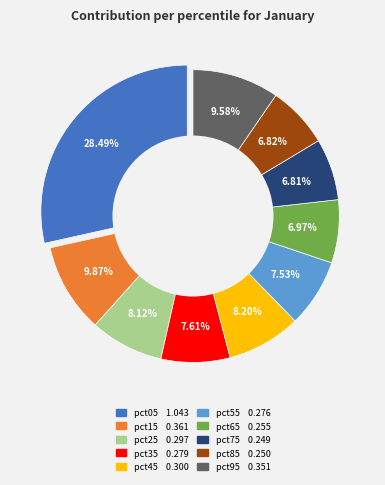

Combined, do pct45 and pct05 account for over 50%?

No